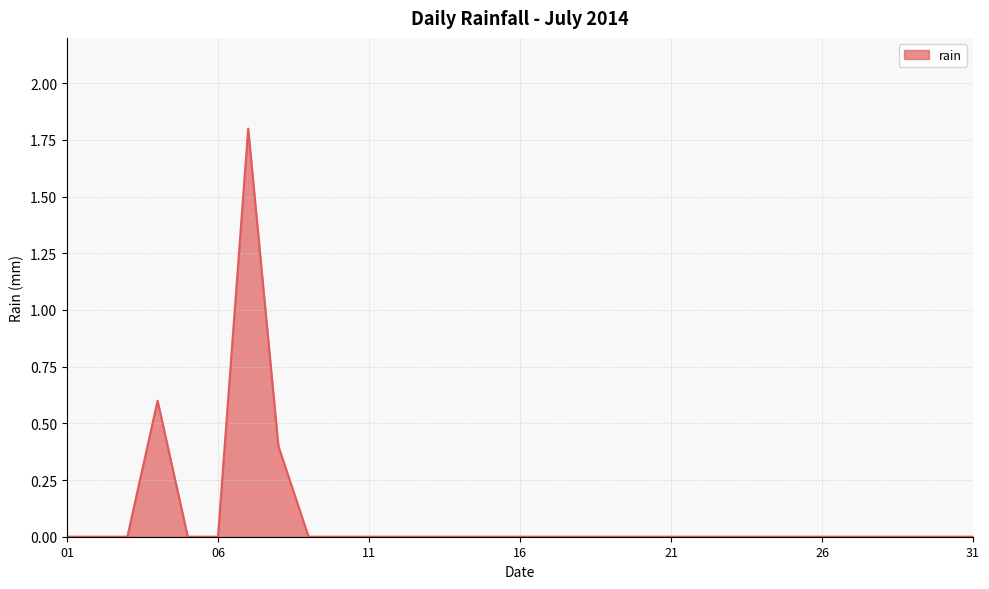

What is the difference between the maximum and minimum values?

1.8